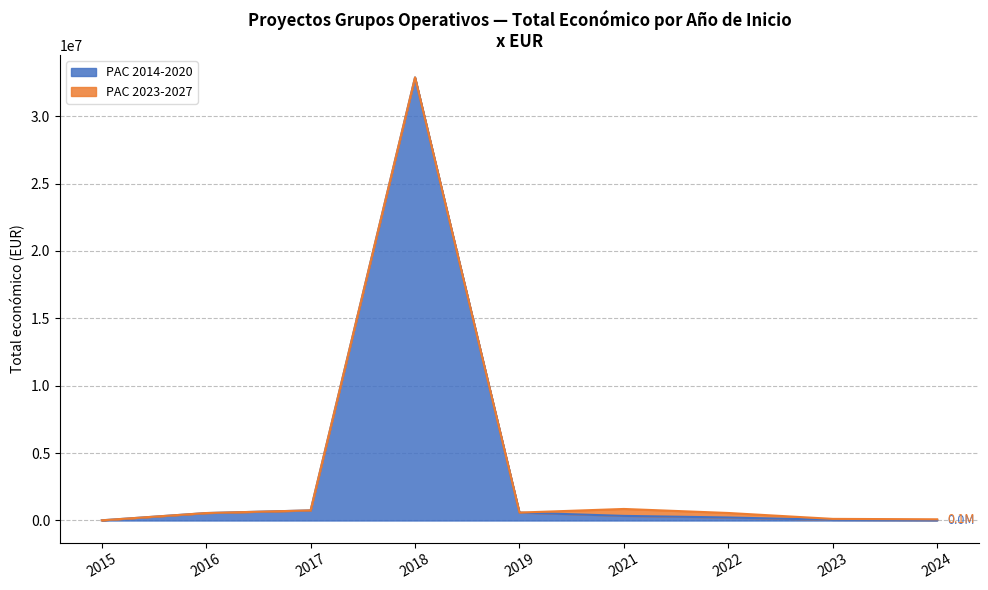

Between 2015 and 2018, which is larger?

2018